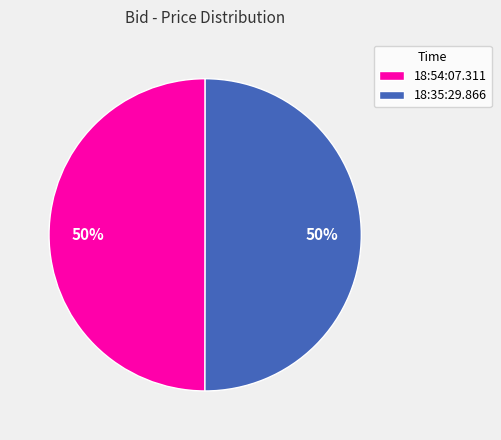

To the nearest percent, what is the average slice percentage?

50%